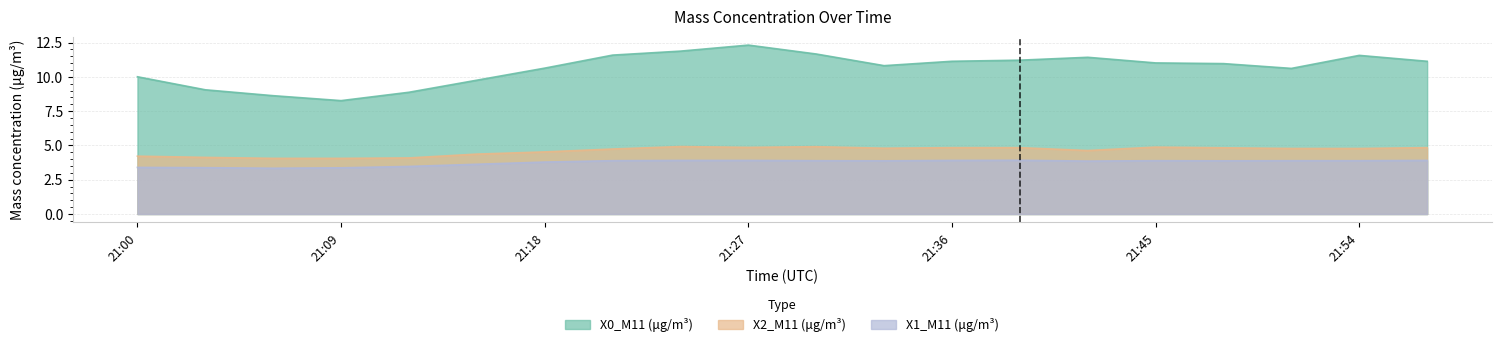

What are all the series names shown in the legend?

X0_M11 (μg/m³), X2_M11 (μg/m³), X1_M11 (μg/m³)